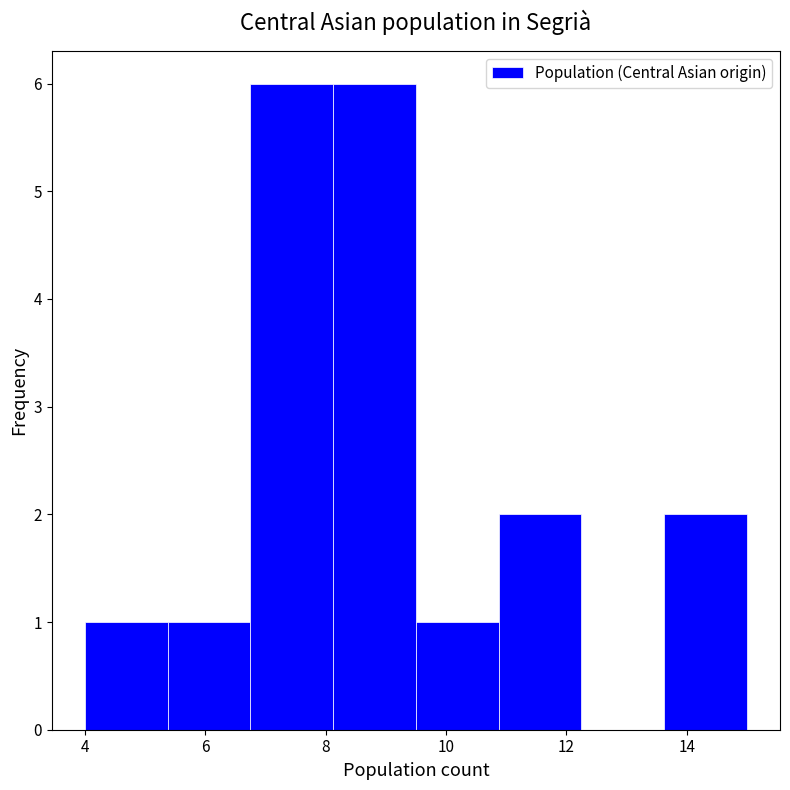

Reading left to right, transcribe this chart: for each bar, give the range it covers on the x-axis and its height. Neither the bar edges nor the heights are printed on the chart, so give them approximately, as read against the axes.

4.0 to 5.4: 1
5.4 to 6.8: 1
6.8 to 8.2: 6
8.2 to 9.6: 6
9.6 to 10.8: 1
10.8 to 12.2: 2
12.2 to 13.6: 0
13.6 to 15.0: 2